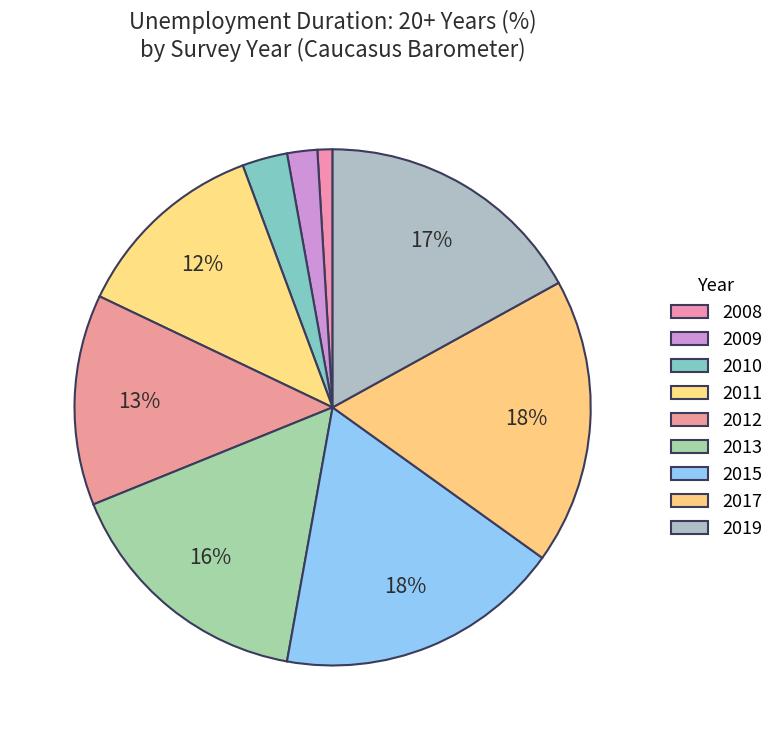

Between 2013 and 2017, which is larger?

2017